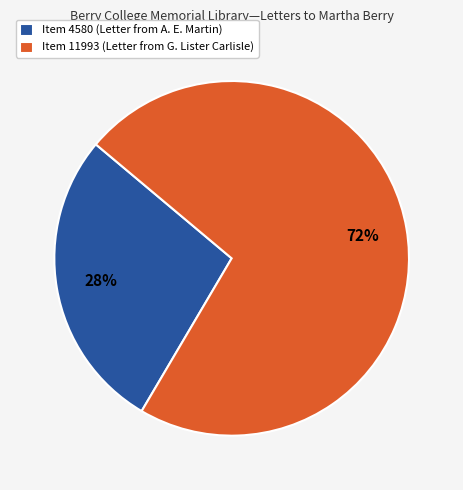

To the nearest percent, what is the combined percentage of Item 11993 (Letter from G. Lister Carlisle) and Item 4580 (Letter from A. E. Martin)?

100%